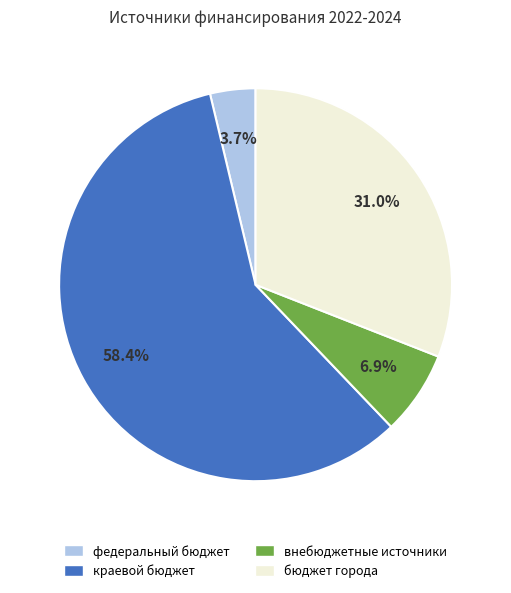

How much of the chart is everything except внебюджетные источники?

93.1%